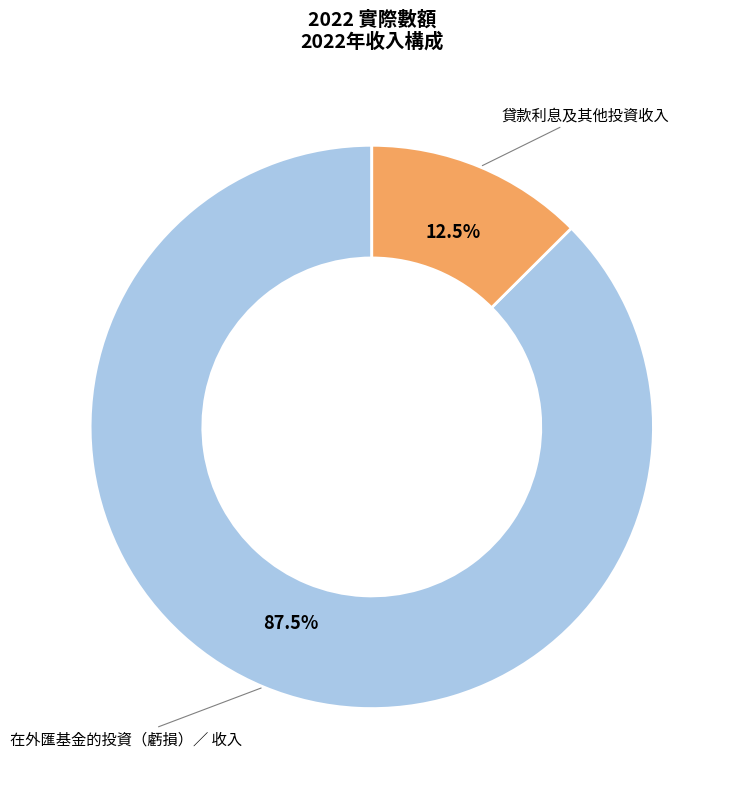

Is there a majority slice in this chart?

Yes